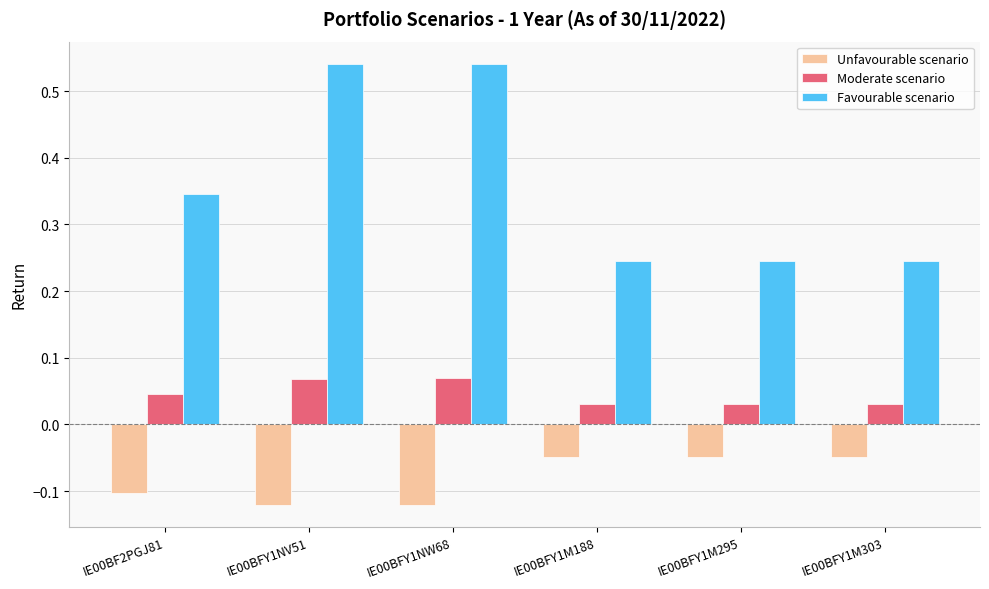

What are all the series names shown in the legend?

Unfavourable scenario, Moderate scenario, Favourable scenario